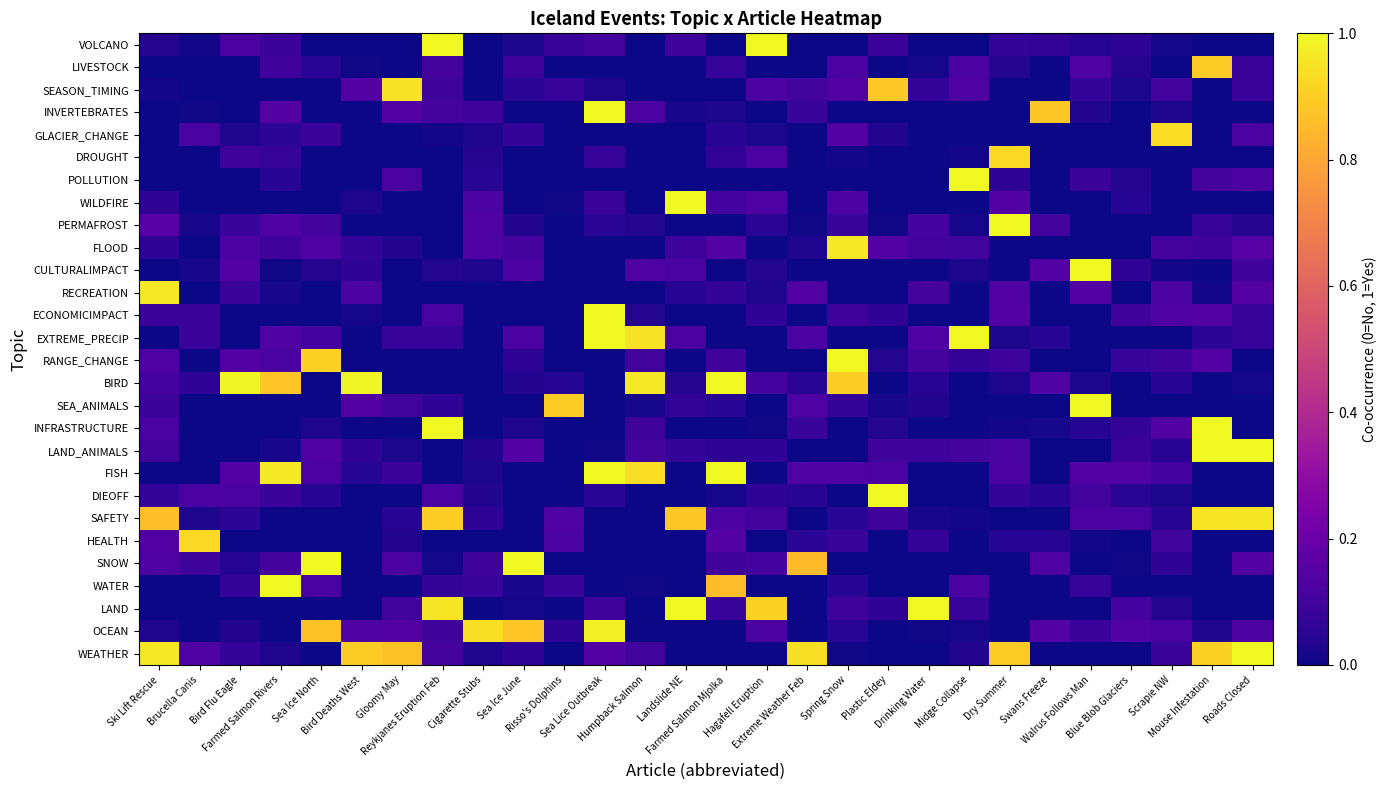

At which category is the sum across all series the highest?

Sea Lice Outbreak